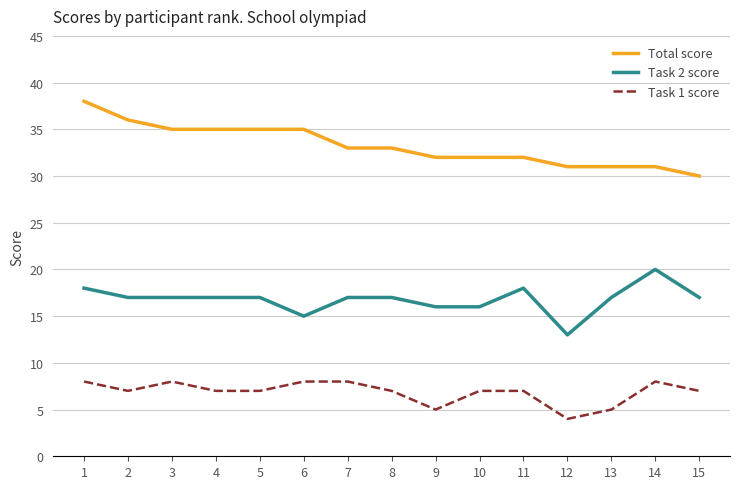

Is the value of Task 1 score at 15 greater than the value of Task 2 score at 9?

No